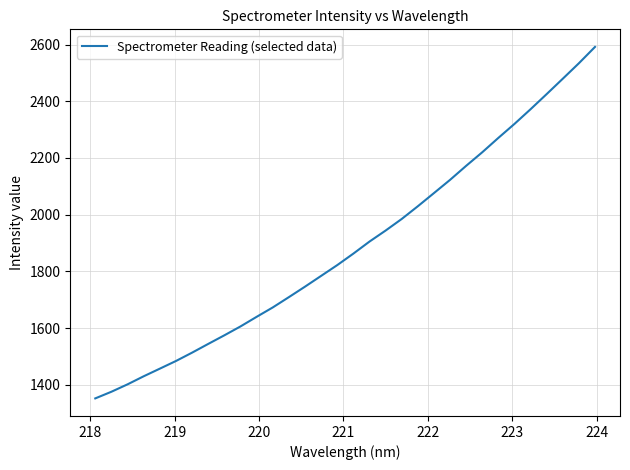

What is the smallest value displayed?

1351.8